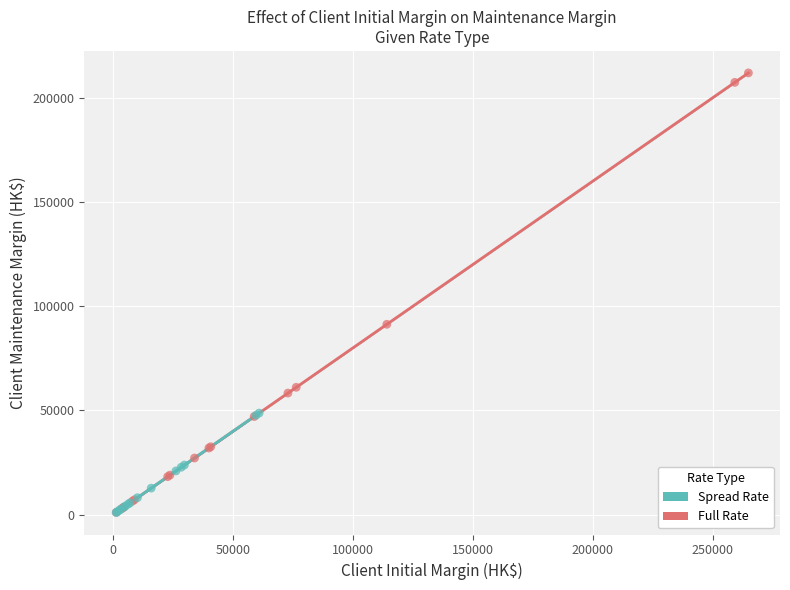

Which series has the largest Y range (max minus min)?

Full Rate